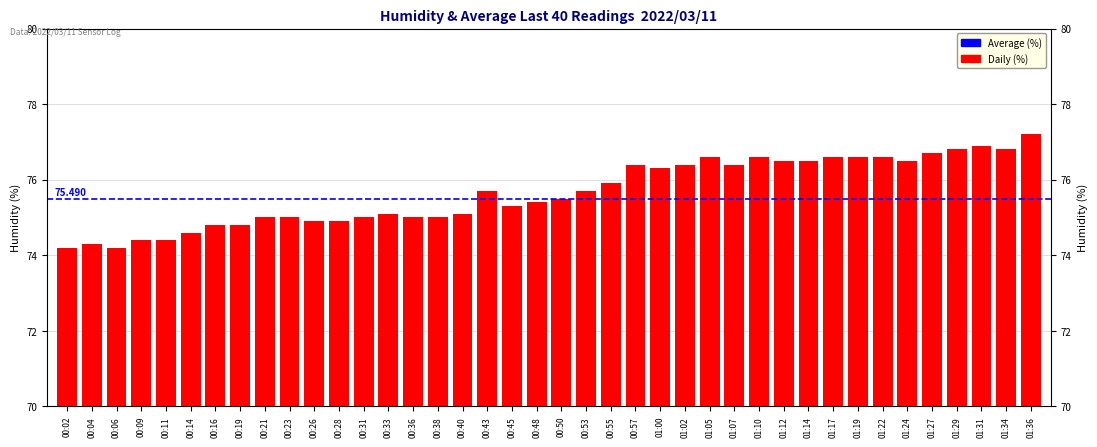

What is the difference between the maximum and minimum values?

3.0